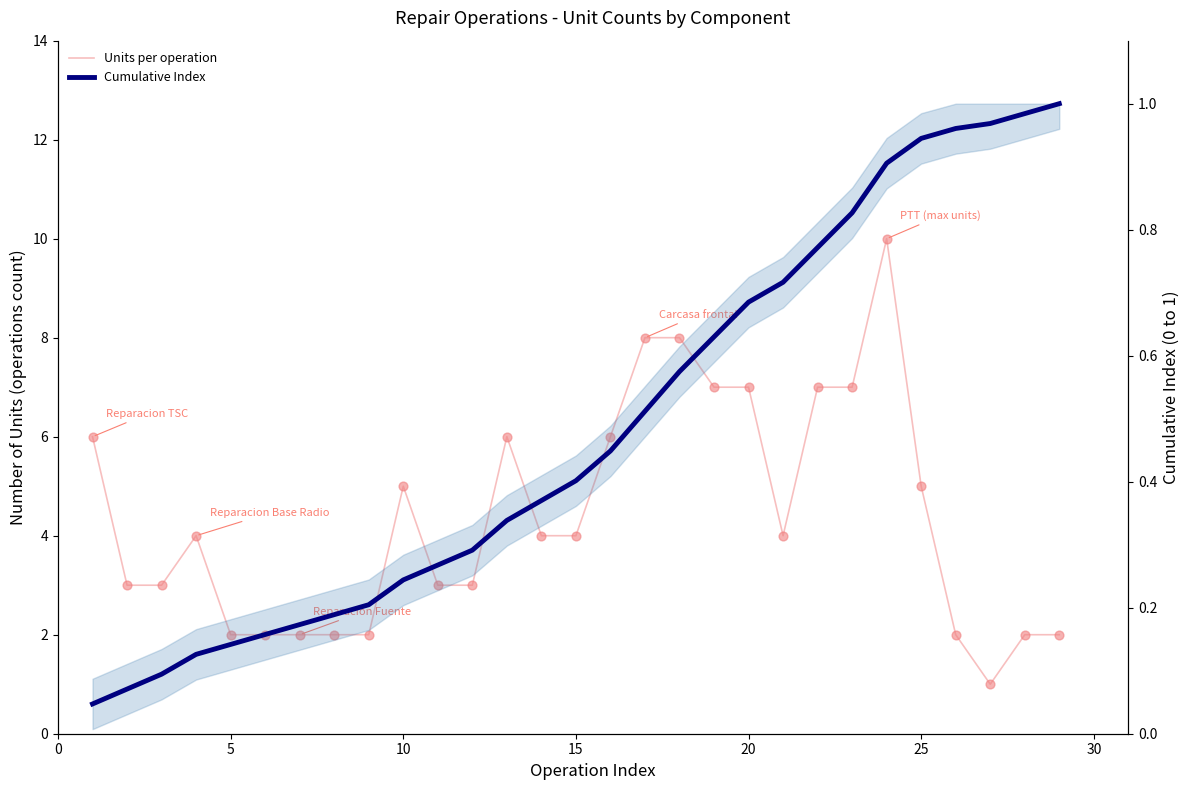

Which series has the largest total across all categories?

Units per operation